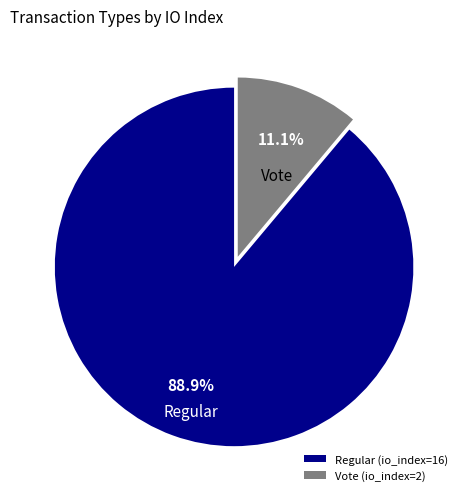

Is there a majority slice in this chart?

Yes